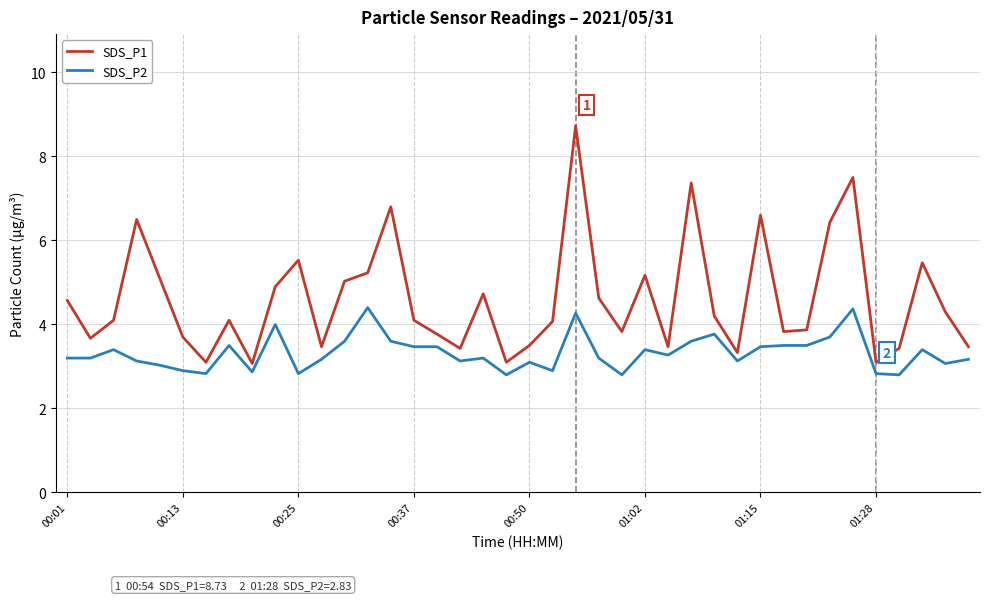

Which series has the largest range (max minus min)?

SDS_P1